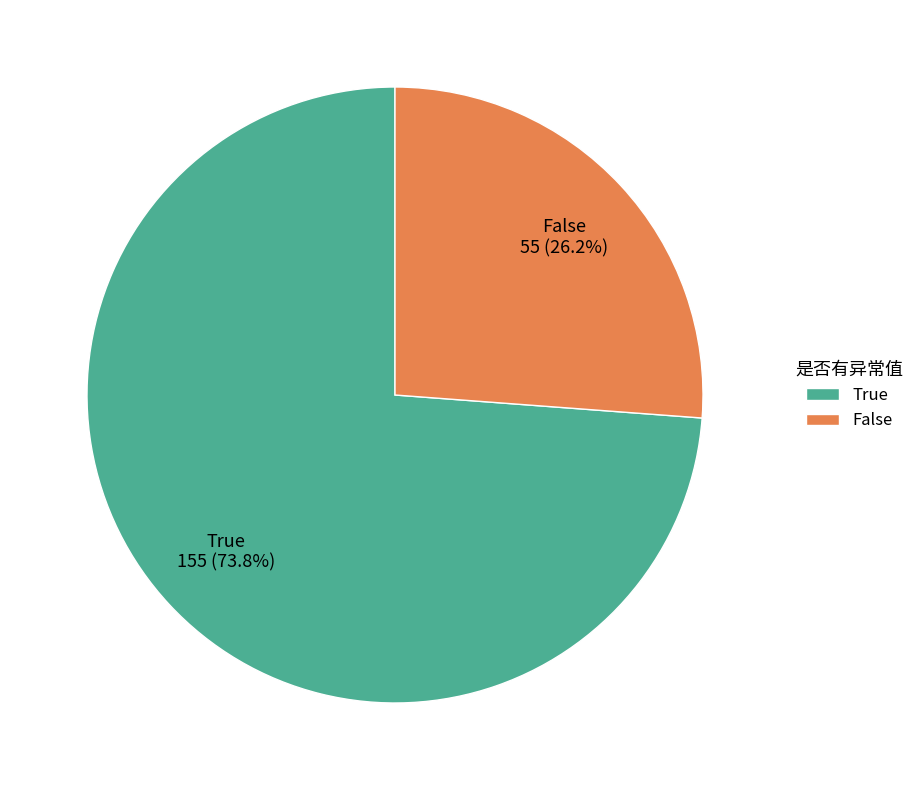

Which category has the smallest portion of the pie?

False